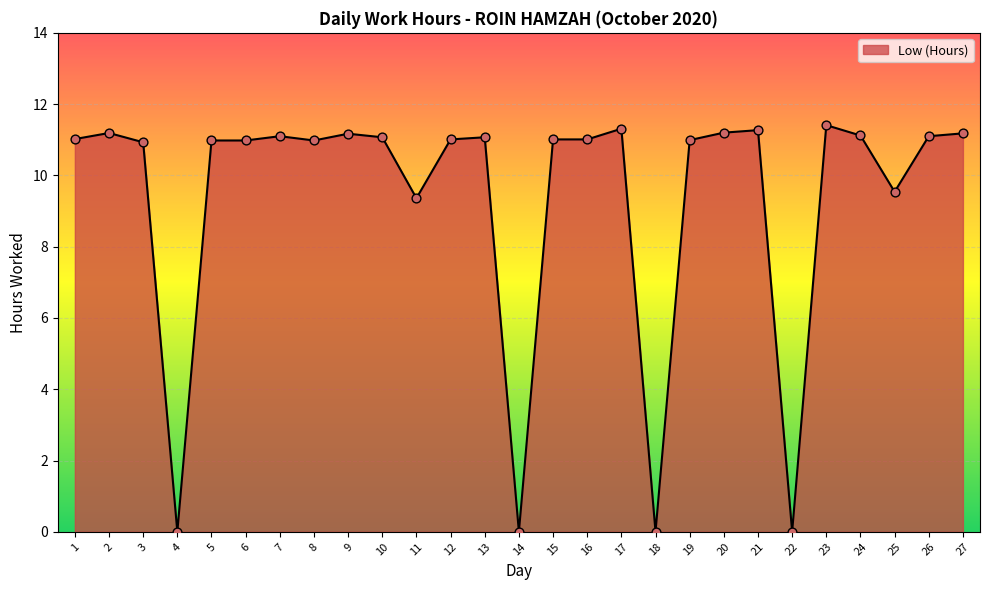

What is the change in value from 7 to 25?

-1.6